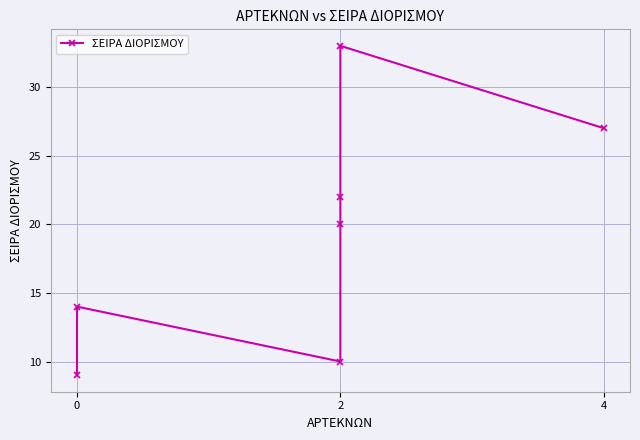

What is the minimum value shown in the chart?

9